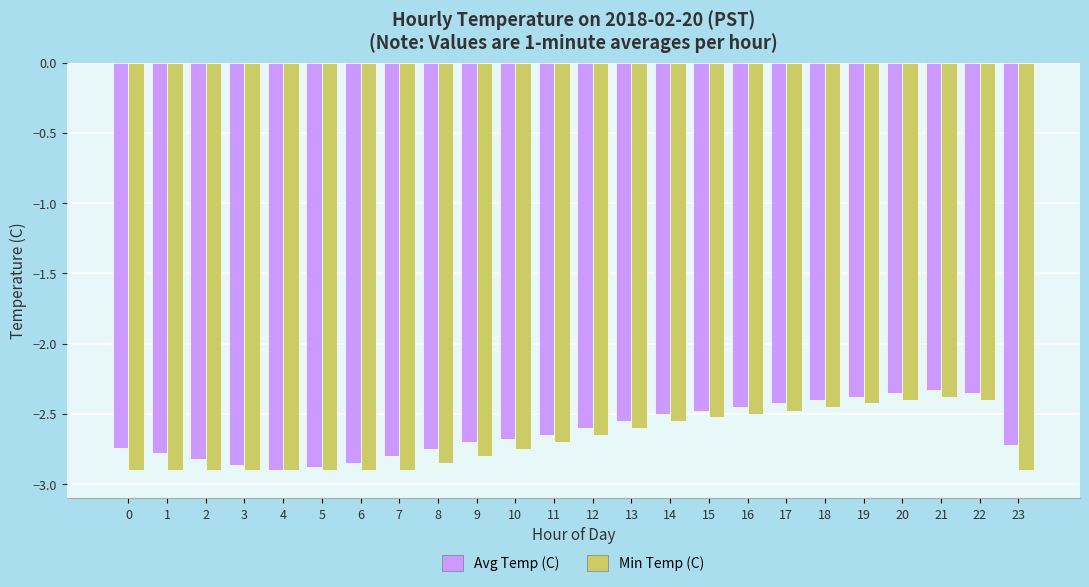

Is the value of Min Temp (C) at 22 greater than the value of Avg Temp (C) at 15?

Yes